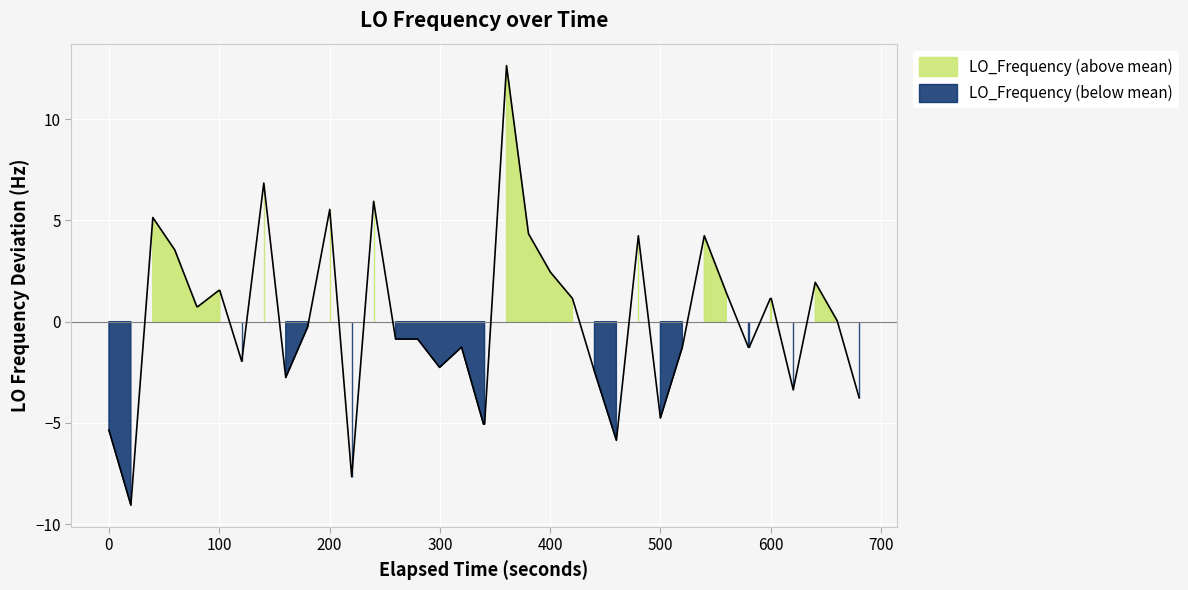

How many data points does each series have?

40